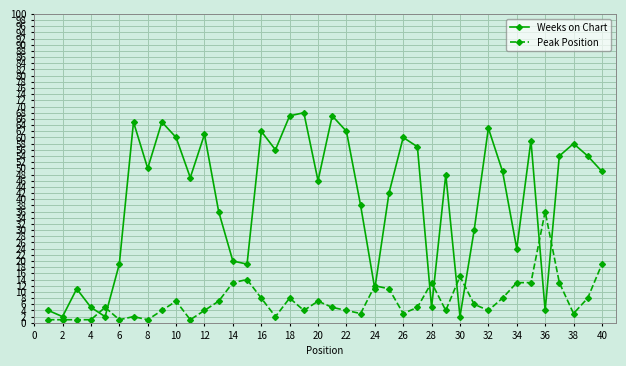

Which series has the largest total across all categories?

Weeks on Chart